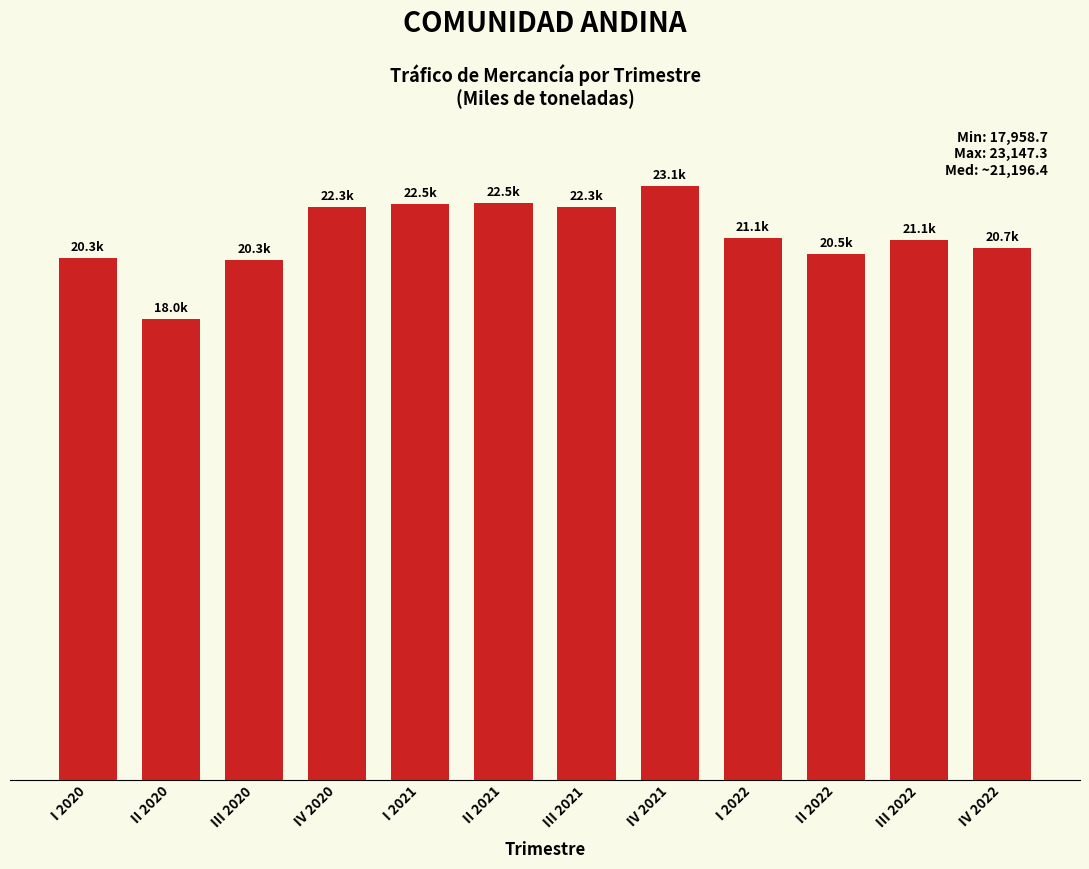

Does the chart contain any negative values?

No